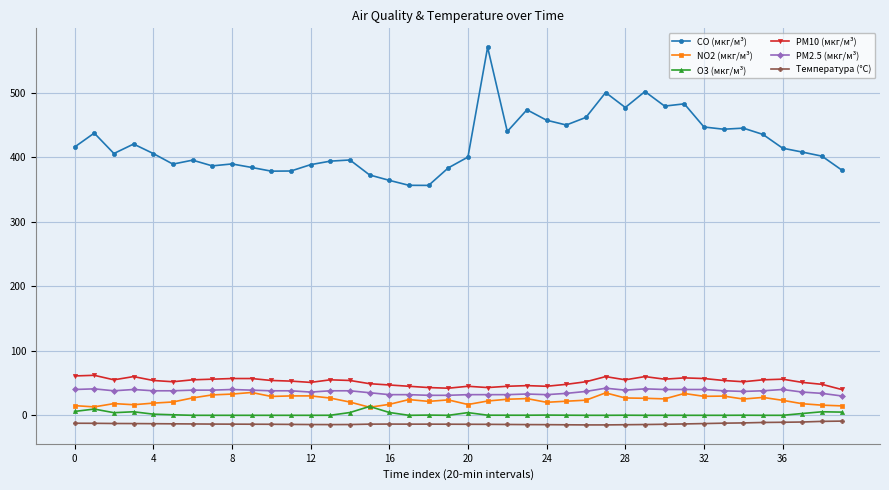

True or false: PM2.5 (мкг/м³) has more than 1 points higher than both neighbors.

True